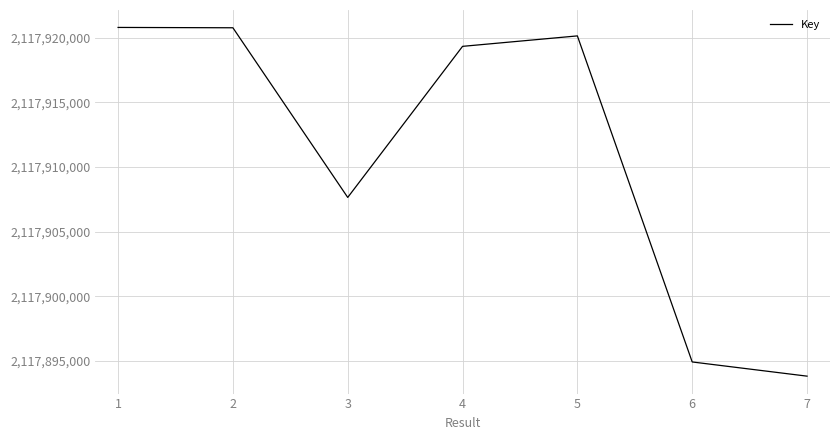

How many categories are shown in the chart?

7